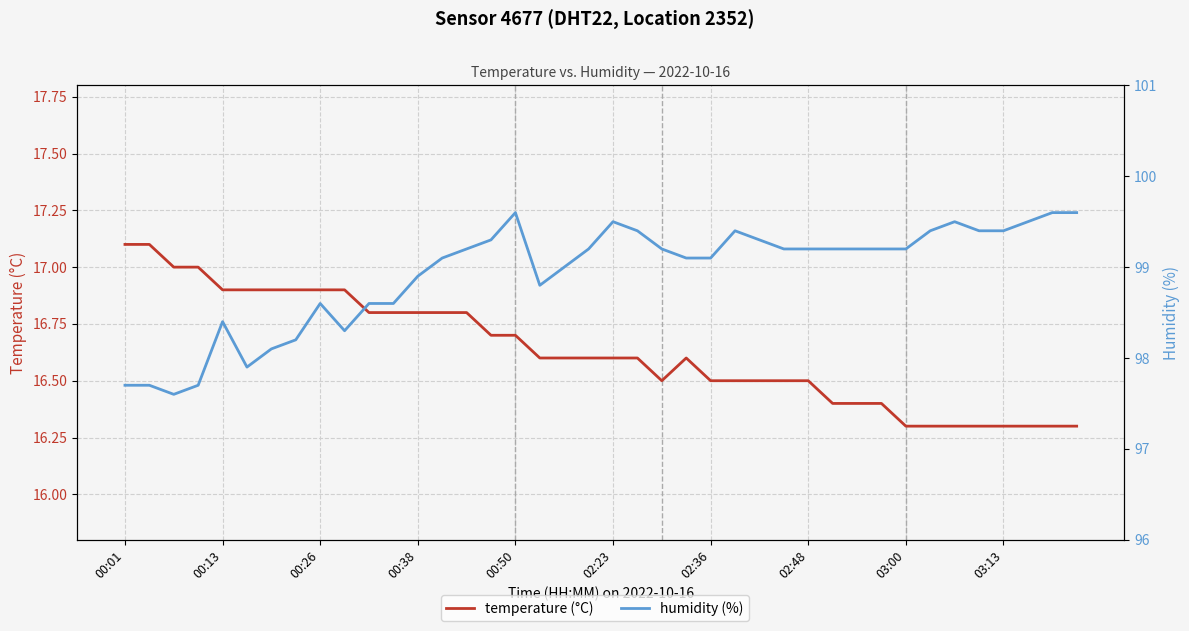

What is the spread (max minus min) of values at 00:50?

82.9